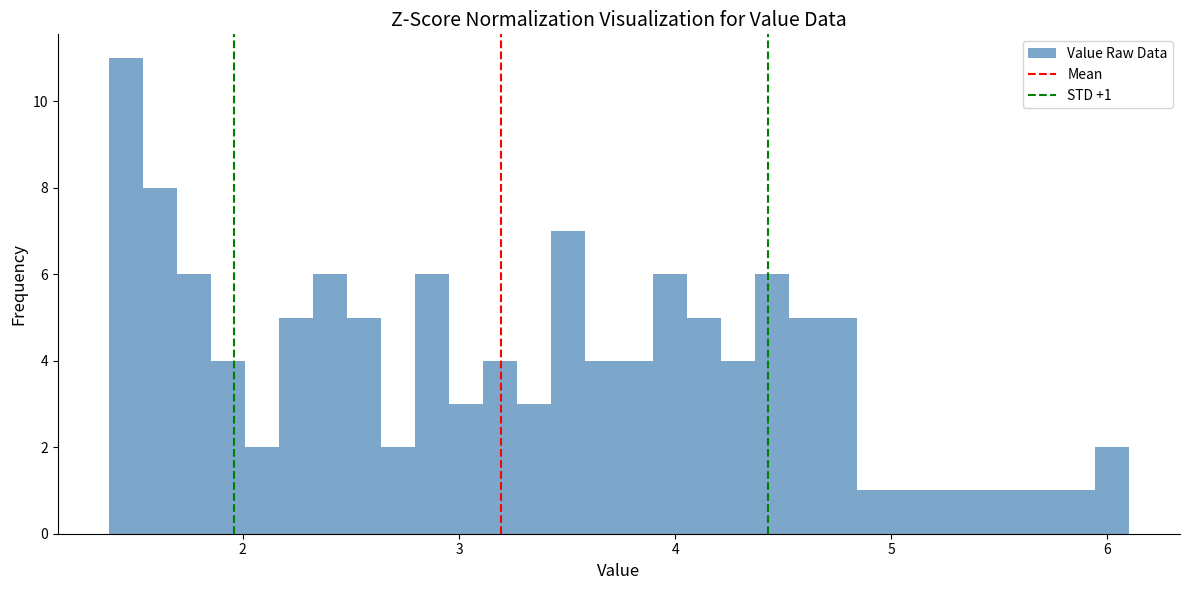

Read against the x-axis, roughly where is the centre of the tallest bar?

1.5